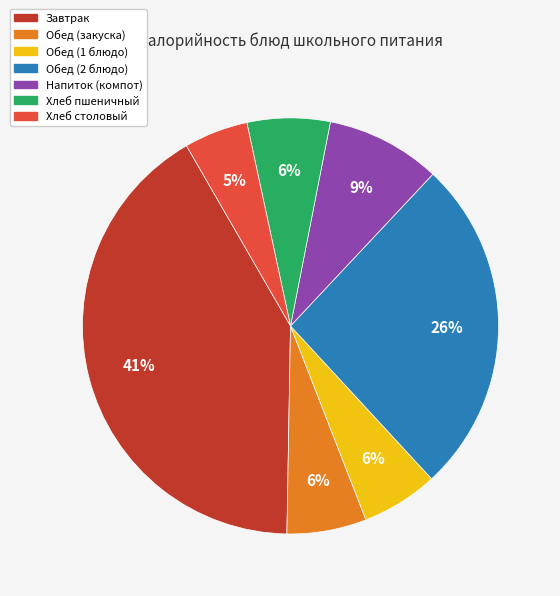

Is there any slice that represents more than half of the pie?

No